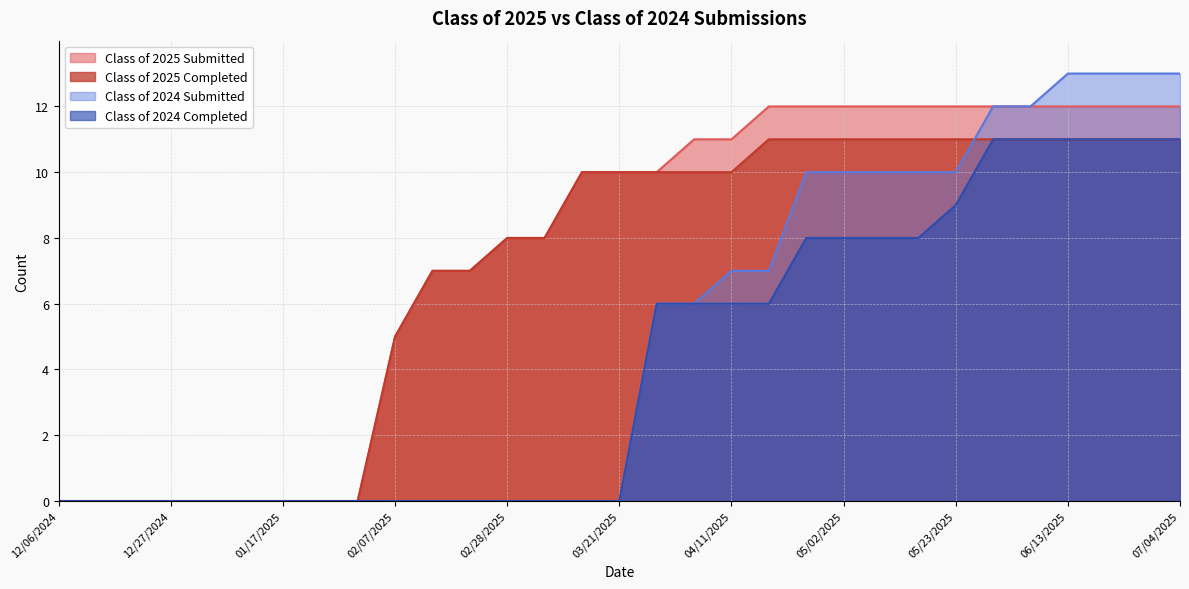

The value of Class of 2024 Completed at 03/21/2025 is -7. True or false?

False